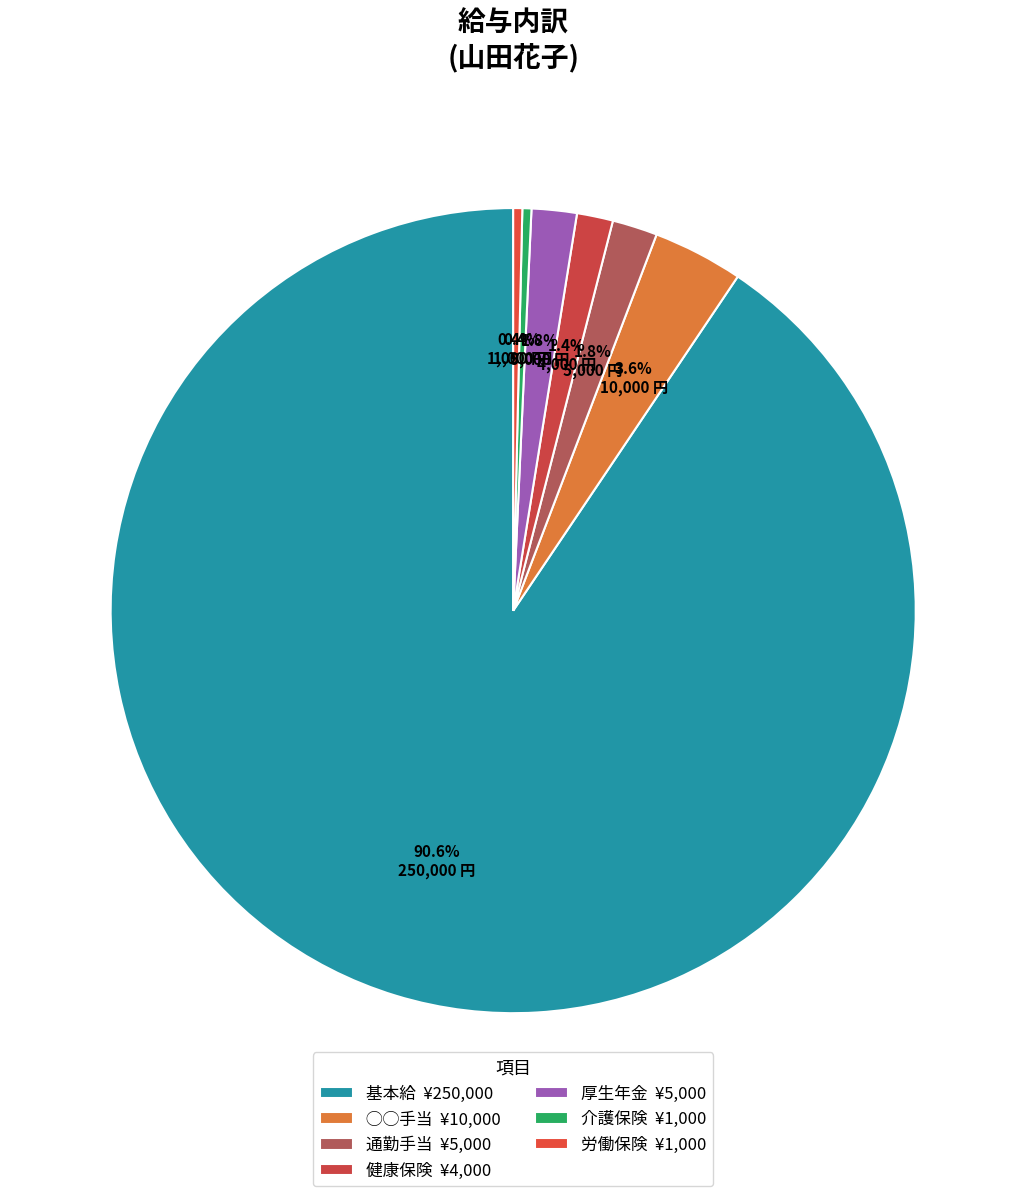

How much of the chart is everything except 健康保険?

98.6%